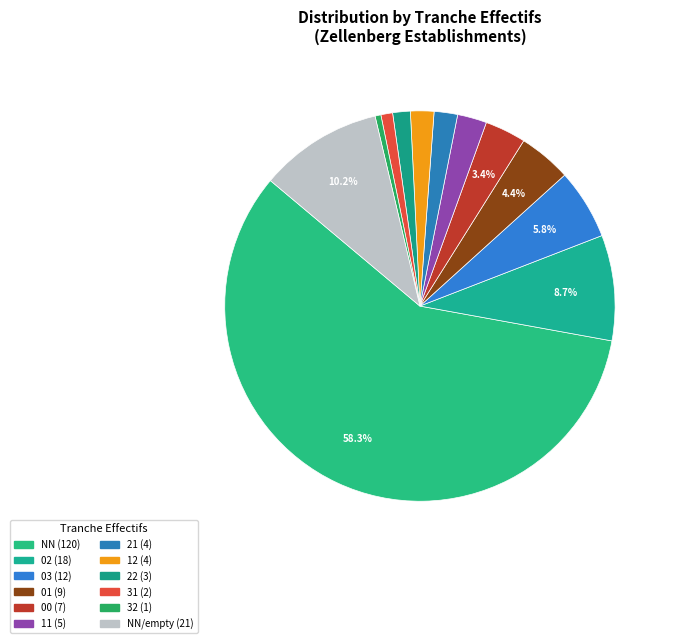

Count the number of slices in the pie.

12